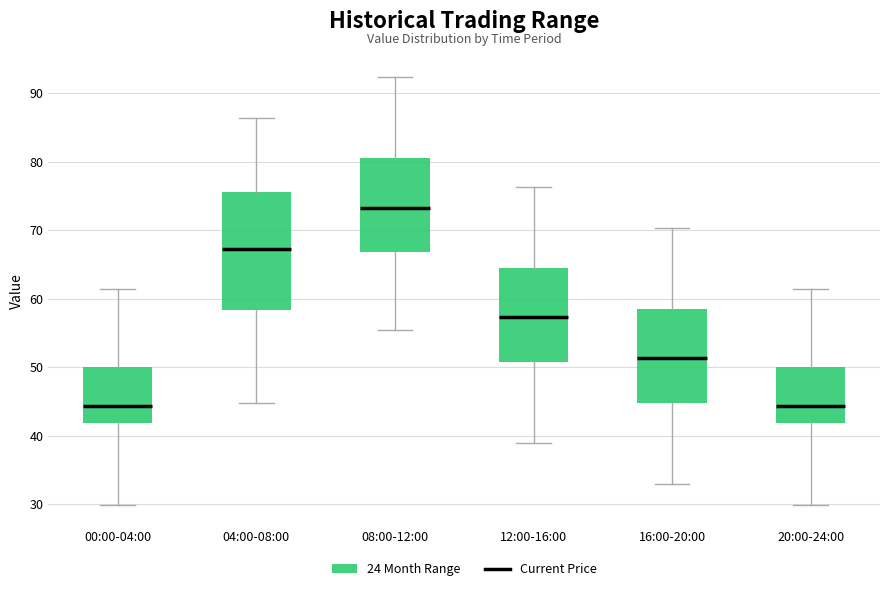

Where does the upper whisker of the box for 12:00-16:00 end on the y-axis? The values are not printed on the chart, so give them approximately, as read against the axis.

76